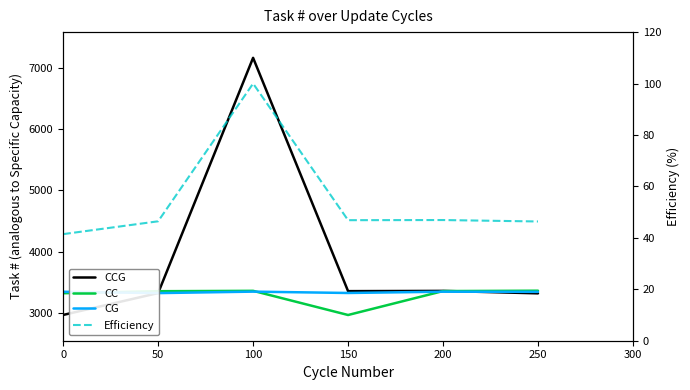

After their last crossing, which series has the higher values: CG or CC?

CC